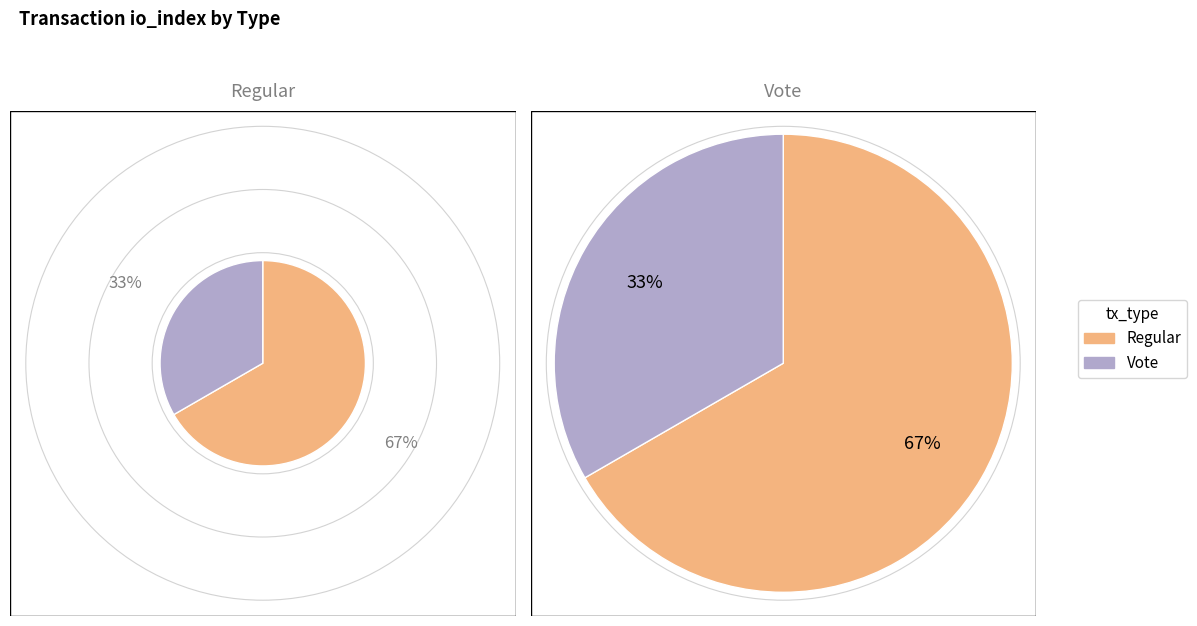

To the nearest percent, what is the combined percentage of Regular and Vote?

100%